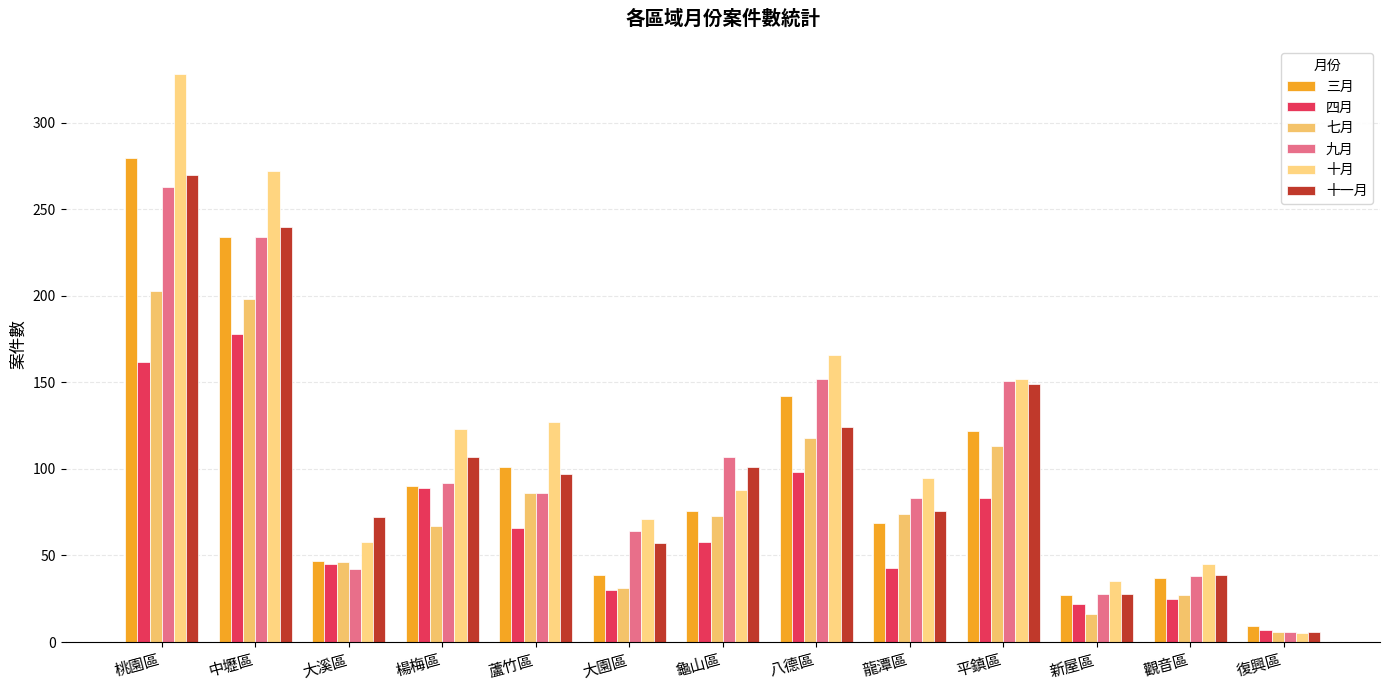

Reading right to left, transcribe all the data shown in this chart.

三月: 復興區=9	觀音區=37	新屋區=27	平鎮區=122	龍潭區=69	八德區=142	龜山區=76	大園區=39	蘆竹區=101	楊梅區=90	大溪區=47	中壢區=234	桃園區=280
四月: 復興區=7	觀音區=25	新屋區=22	平鎮區=83	龍潭區=43	八德區=98	龜山區=58	大園區=30	蘆竹區=66	楊梅區=89	大溪區=45	中壢區=178	桃園區=162
七月: 復興區=6	觀音區=27	新屋區=16	平鎮區=113	龍潭區=74	八德區=118	龜山區=73	大園區=31	蘆竹區=86	楊梅區=67	大溪區=46	中壢區=198	桃園區=203
九月: 復興區=6	觀音區=38	新屋區=28	平鎮區=151	龍潭區=83	八德區=152	龜山區=107	大園區=64	蘆竹區=86	楊梅區=92	大溪區=42	中壢區=234	桃園區=263
十月: 復興區=5	觀音區=45	新屋區=35	平鎮區=152	龍潭區=95	八德區=166	龜山區=88	大園區=71	蘆竹區=127	楊梅區=123	大溪區=58	中壢區=272	桃園區=328
十一月: 復興區=6	觀音區=39	新屋區=28	平鎮區=149	龍潭區=76	八德區=124	龜山區=101	大園區=57	蘆竹區=97	楊梅區=107	大溪區=72	中壢區=240	桃園區=270